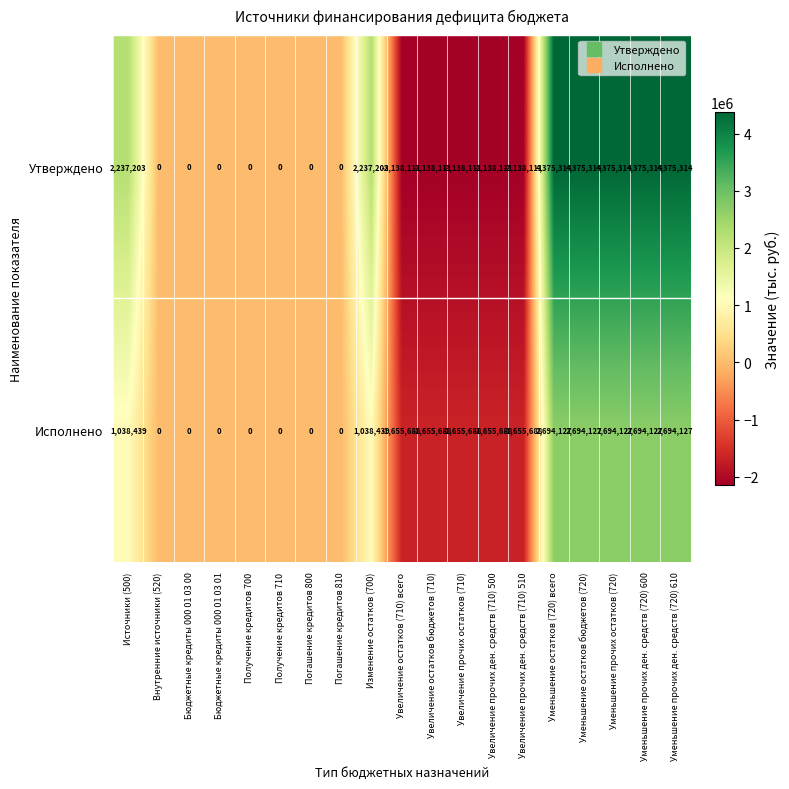

What is the minimum value shown in the chart?

-2138111